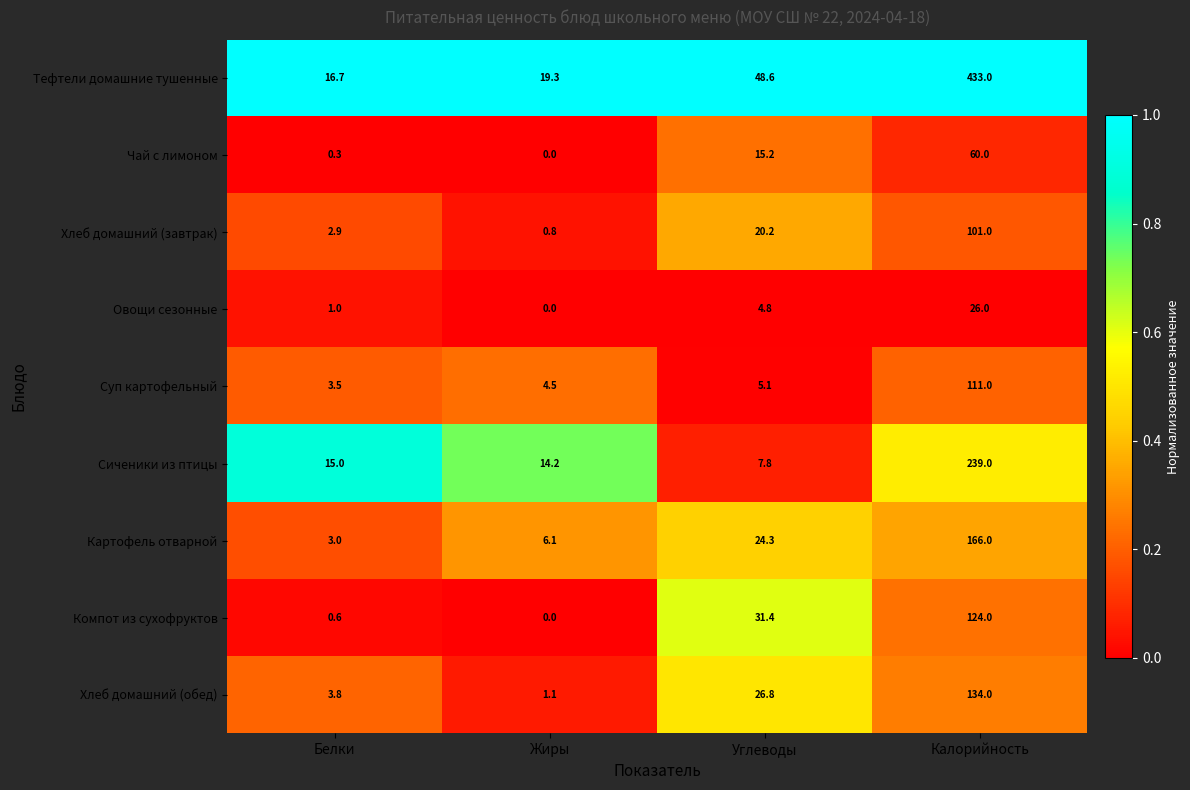

Rank the series at Калорийность from highest to lowest value.

Тефтели домашние тушенные, Сиченики из птицы, Картофель отварной, Хлеб домашний (обед), Компот из сухофруктов, Суп картофельный, Хлеб домашний (завтрак), Чай с лимоном, Овощи сезонные